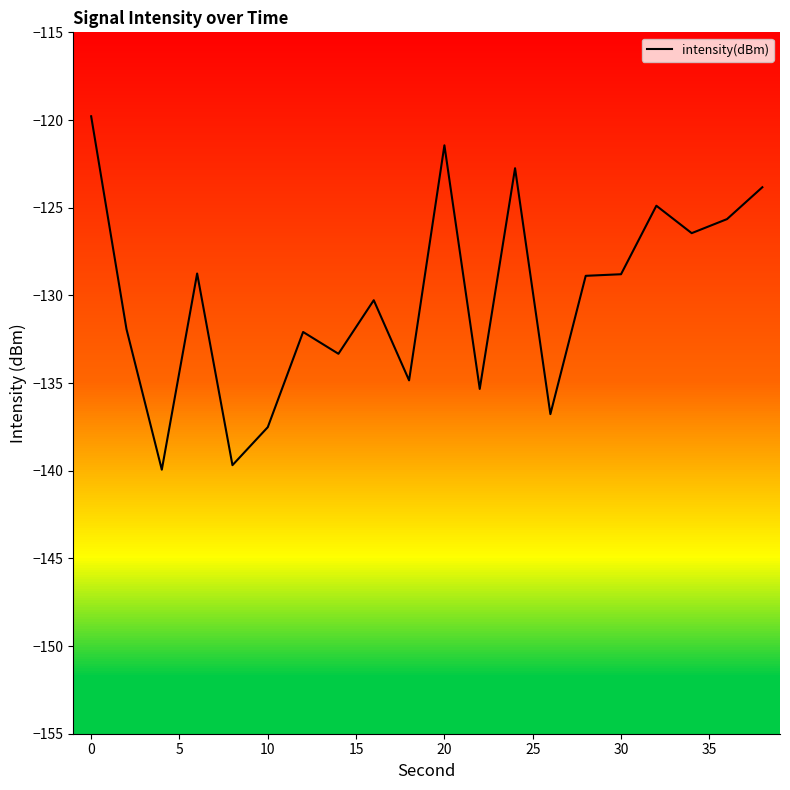

What is the sum of all values?

-2603.0